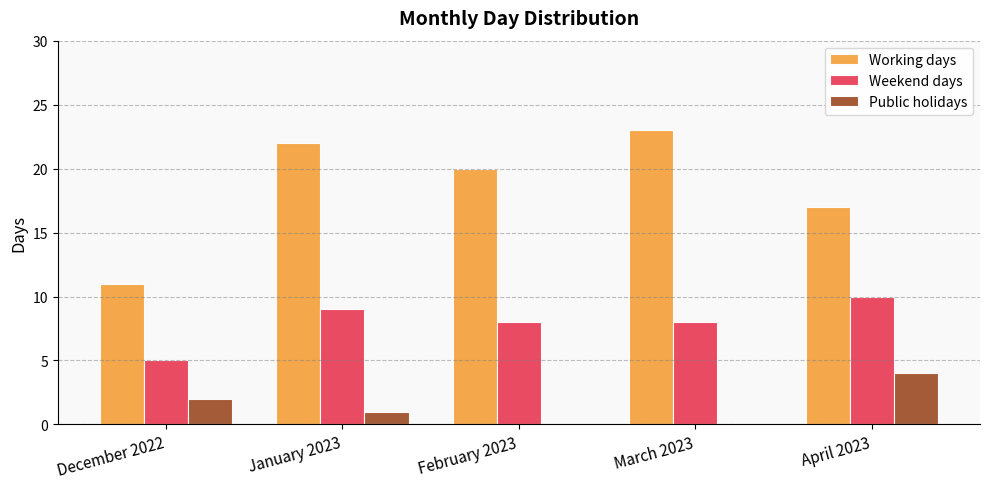

What is the sum of the Working days values at December 2022 and March 2023?

34